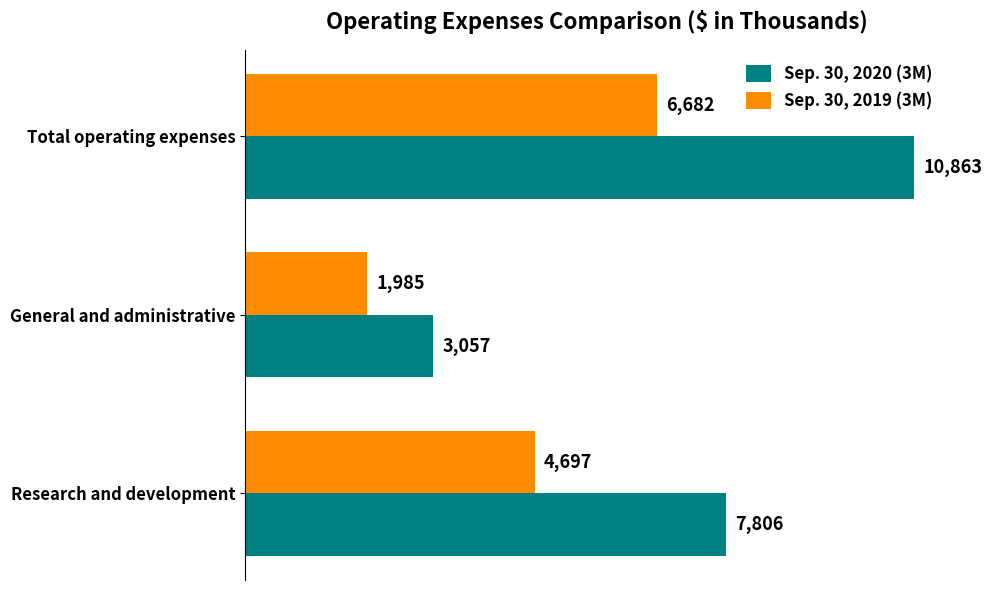

How many Sep. 30, 2019 (3M) values are between 1985 and 6682?

3